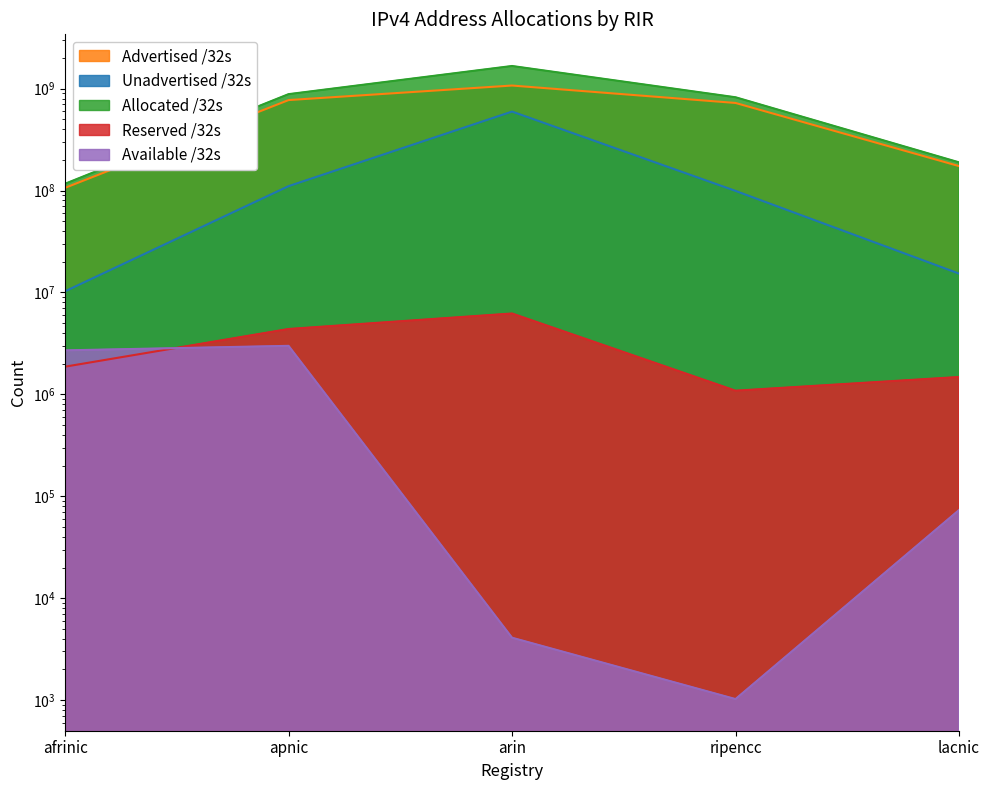

At how many categories does at least one series exceed 1251912273?

1